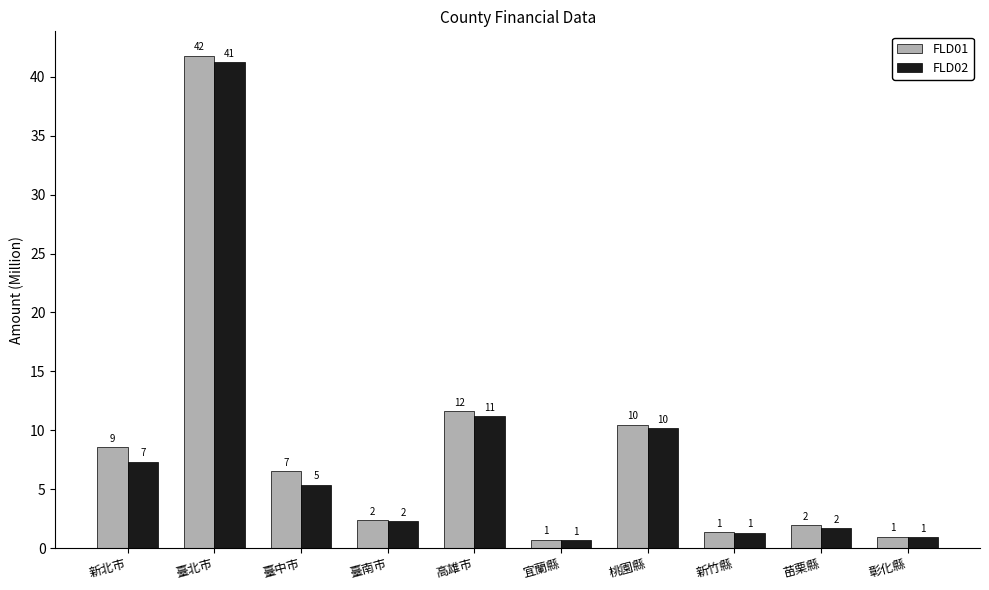

Which category has the highest value in the FLD02 series?

臺北市